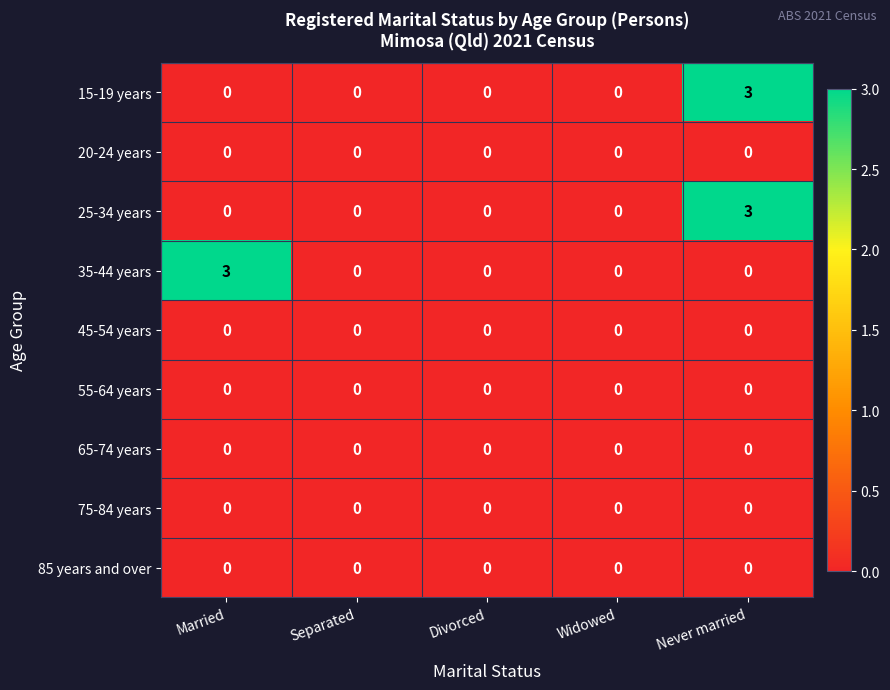

Which series changed the most between Married and Divorced?

35-44 years